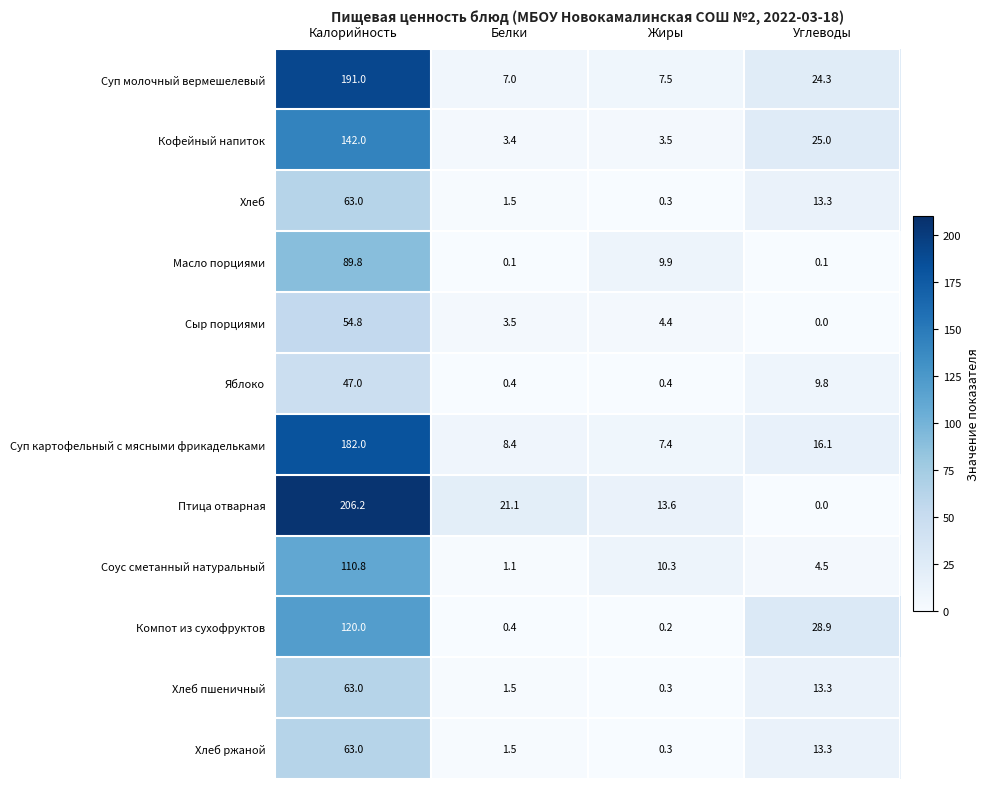

Between Калорийность and Углеводы, which series saw the biggest shift?

Птица отварная